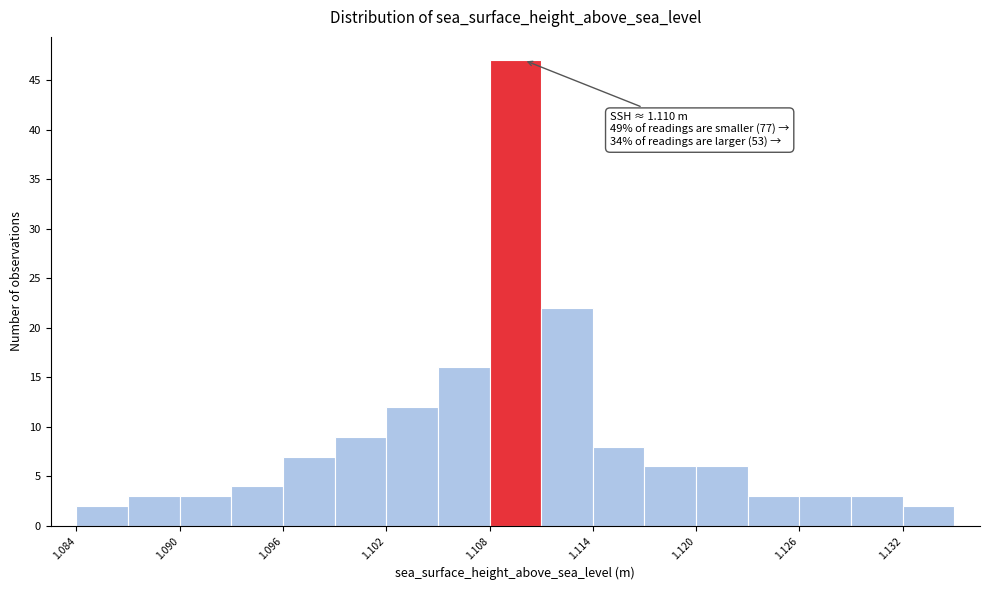

Read against the x-axis, roughly where is the centre of the tallest bar?

1.110